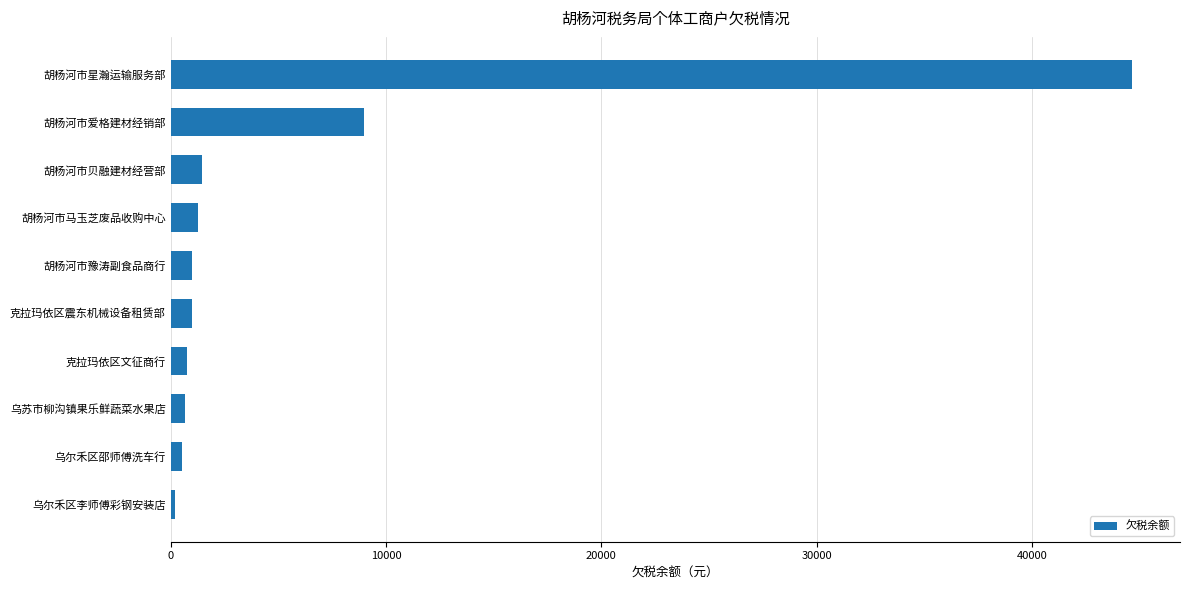

Which label corresponds to the largest value in the chart?

胡杨河市星瀚运输服务部